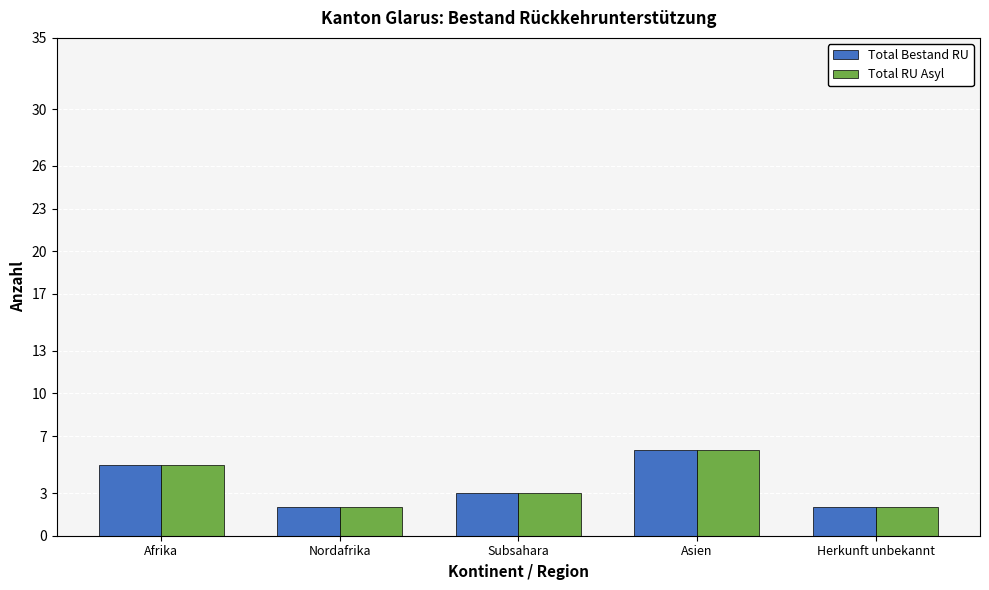

What position from the left is Afrika?

1